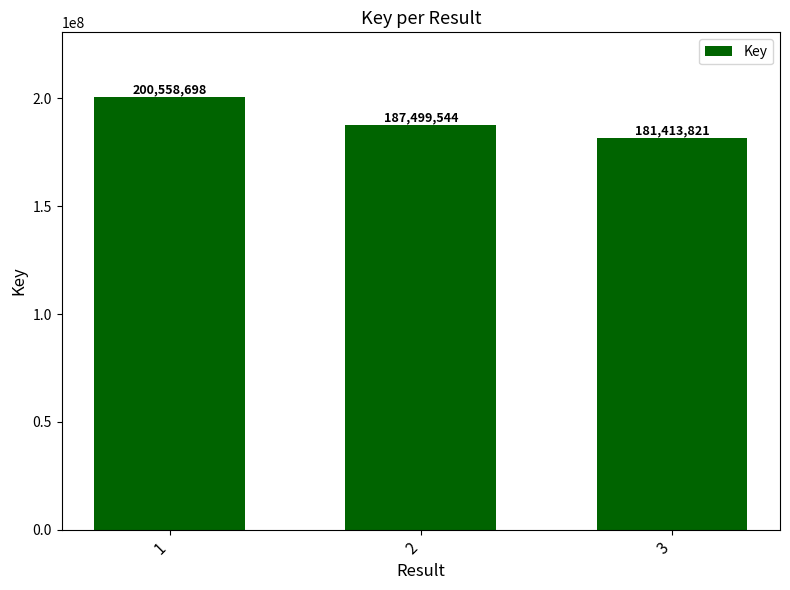

Which label corresponds to the smallest value in the chart?

3